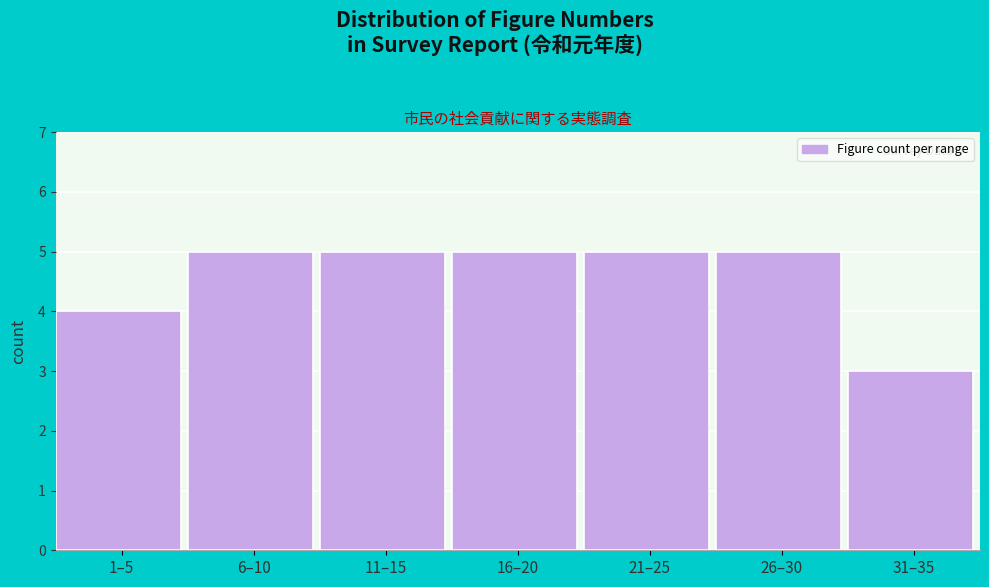

Reading left to right, what are all the values shown in this chart?

4	5	5	5	5	5	3